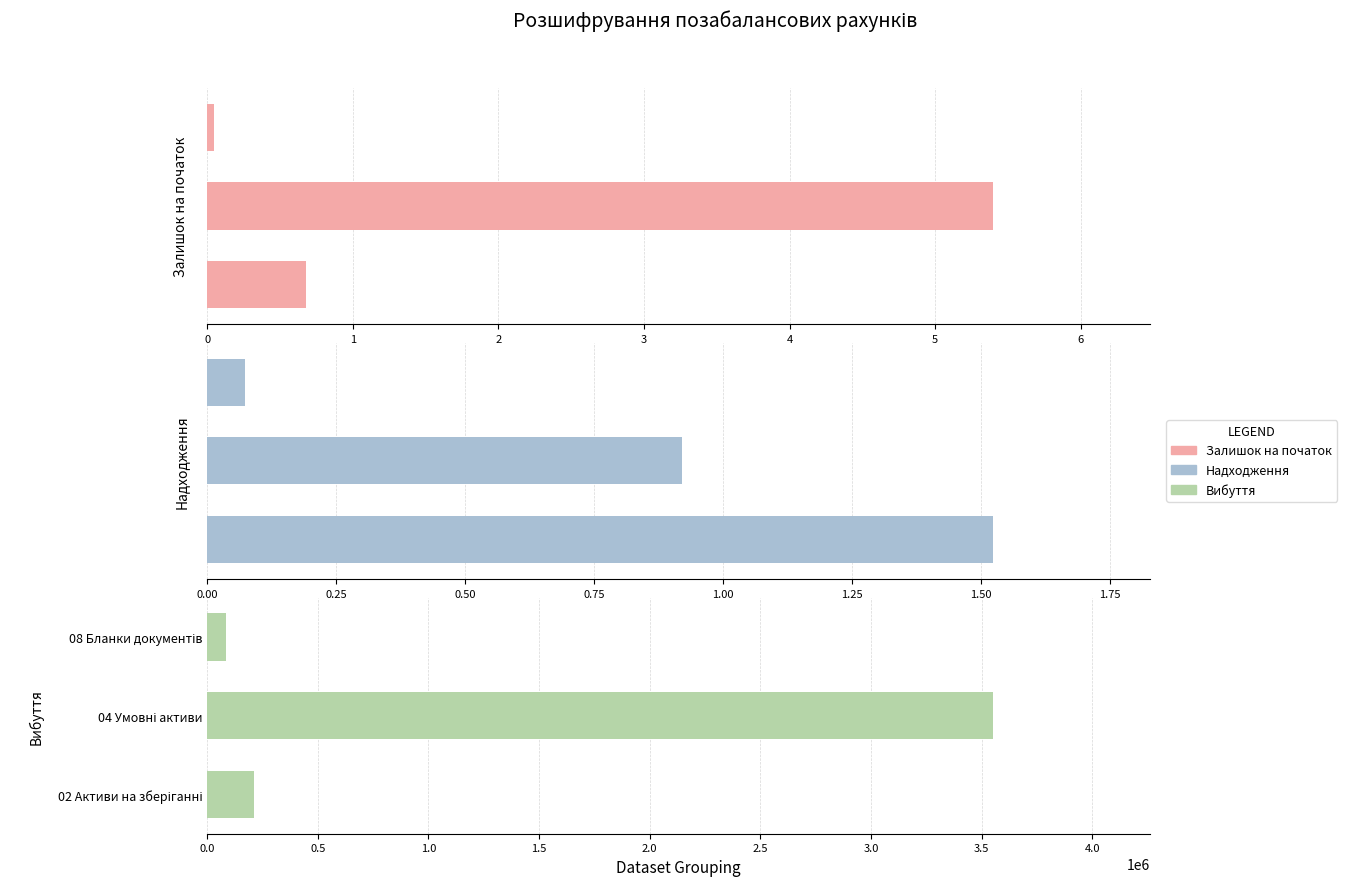

Between 1 and 2, which is larger?

1